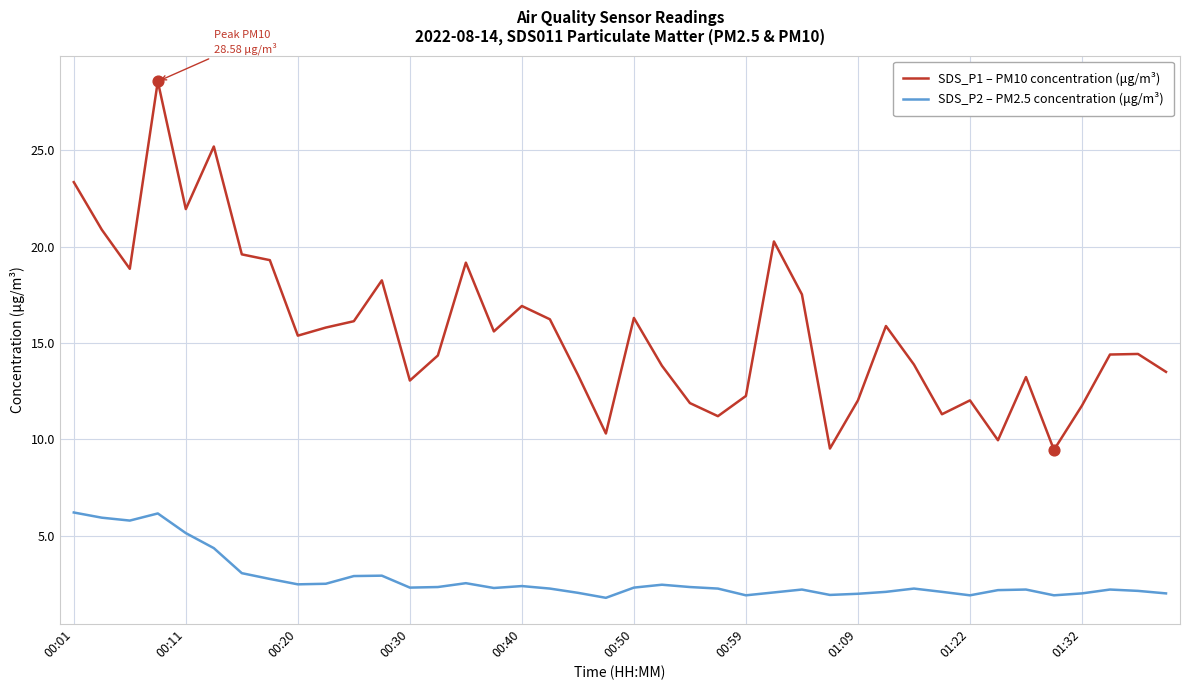

Which series has the largest total across all categories?

SDS_P1 – PM10 concentration (μg/m³)